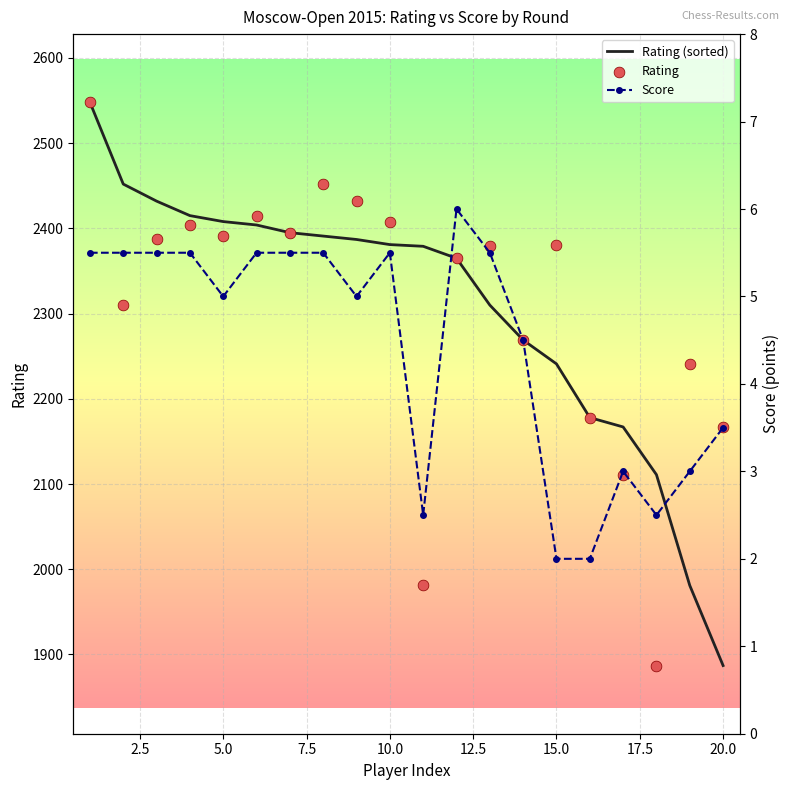

Which series contains the highest Y value?

Rating (sorted)